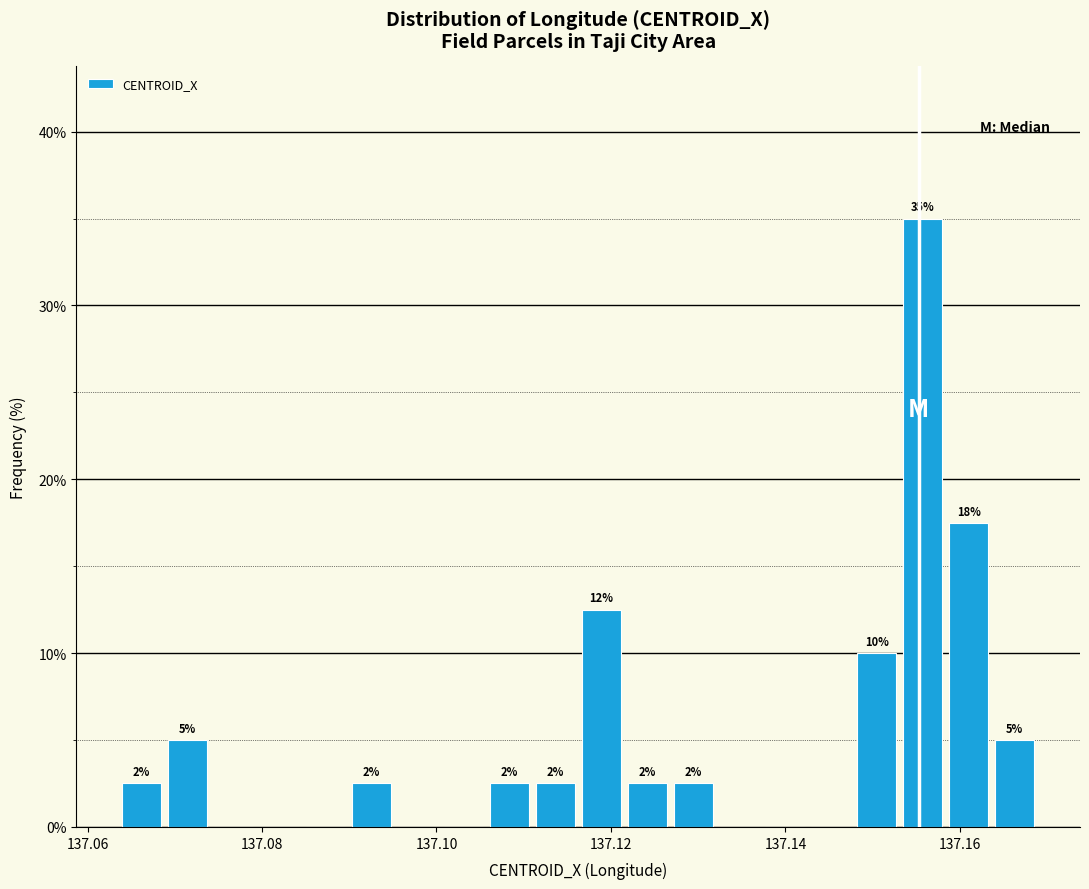

Read against the x-axis, roughly where is the centre of the tallest bar?

137.156